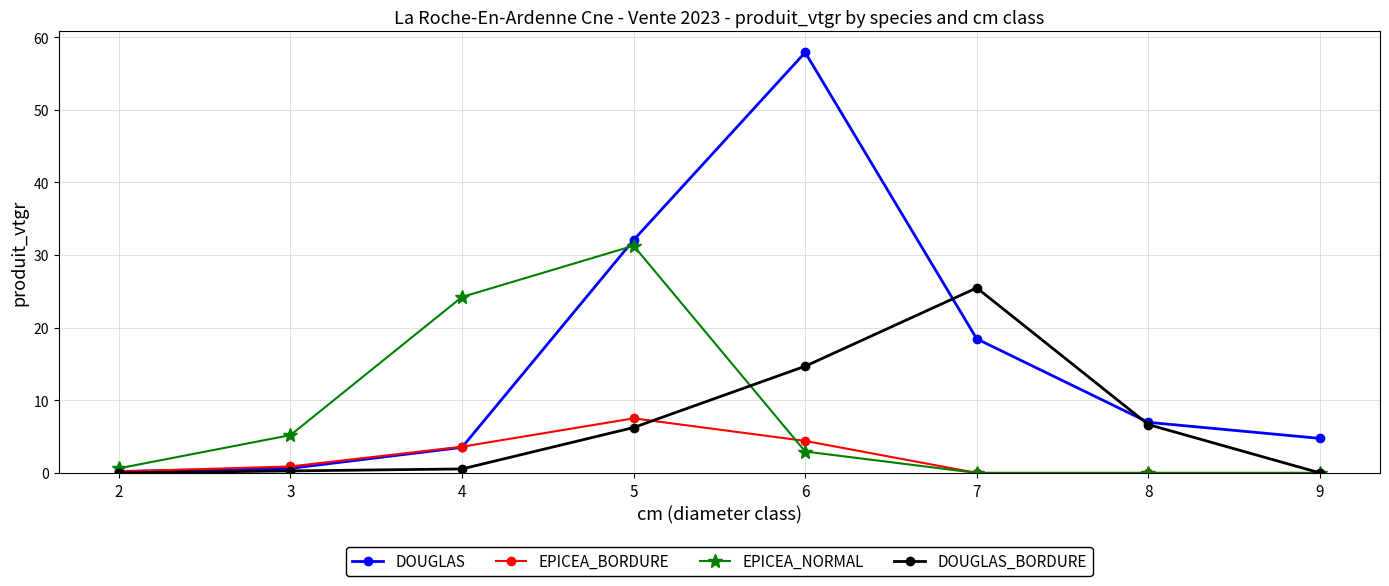

At which category is the sum across all series the highest?

6